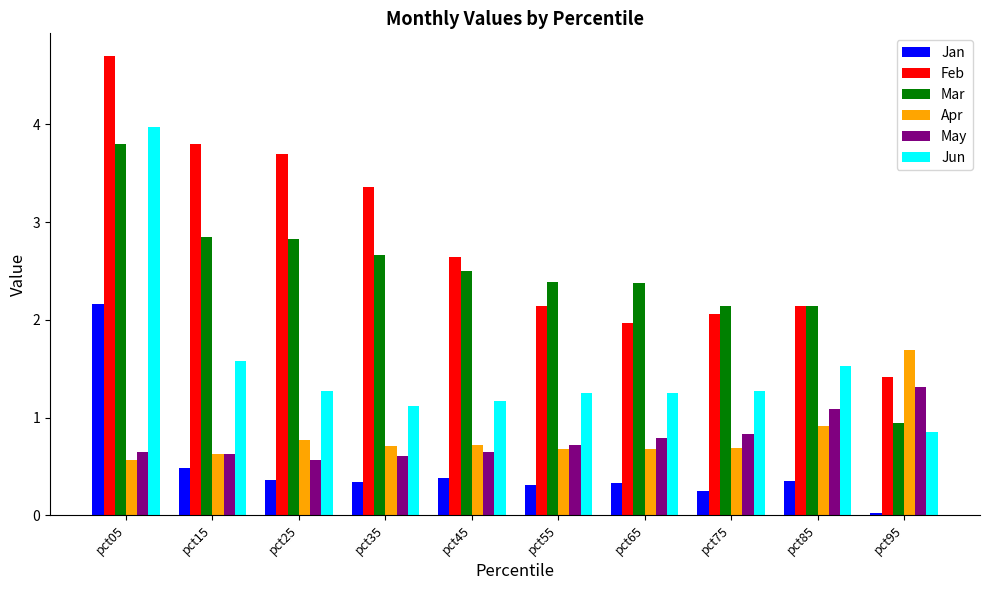

Count the number of categories in the chart.

10